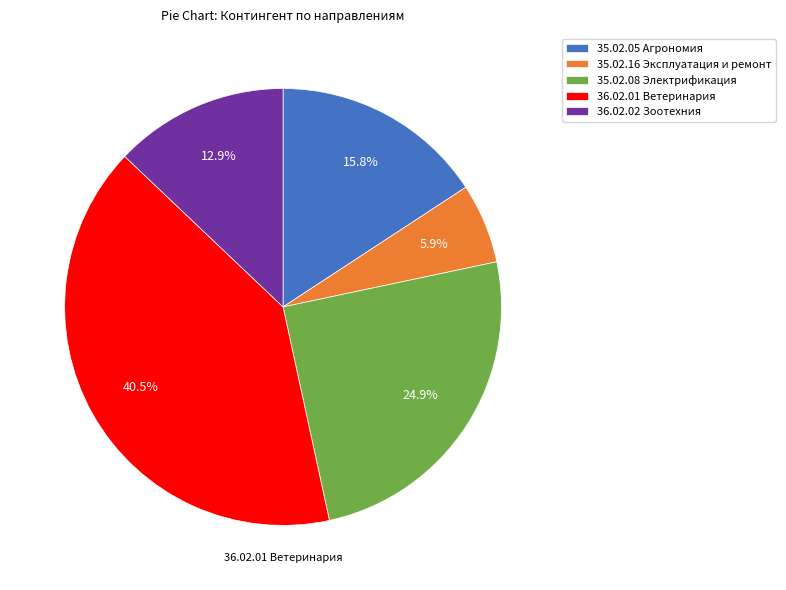

Which slice is the largest?

36.02.01 Ветеринария